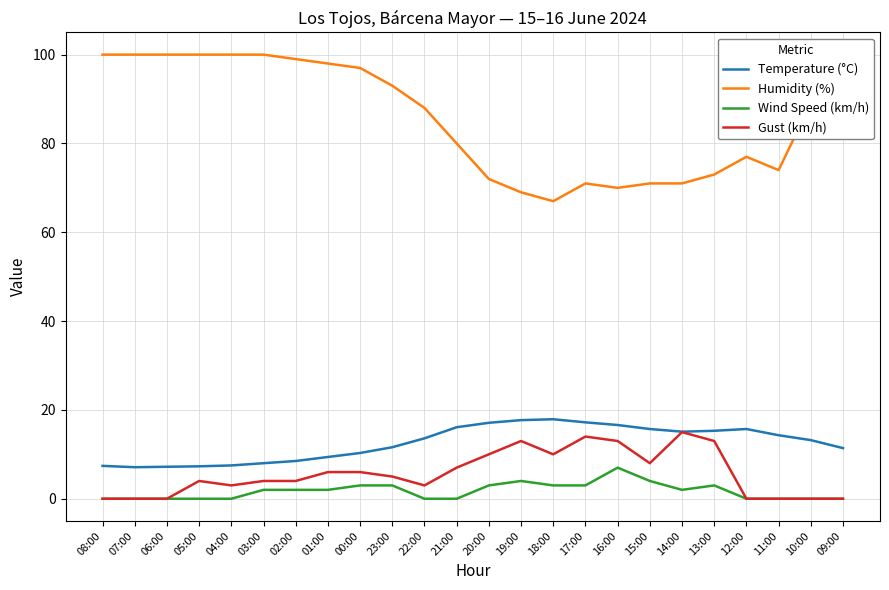

True or false: Gust (km/h) has more than 1 interior local peaks.

True